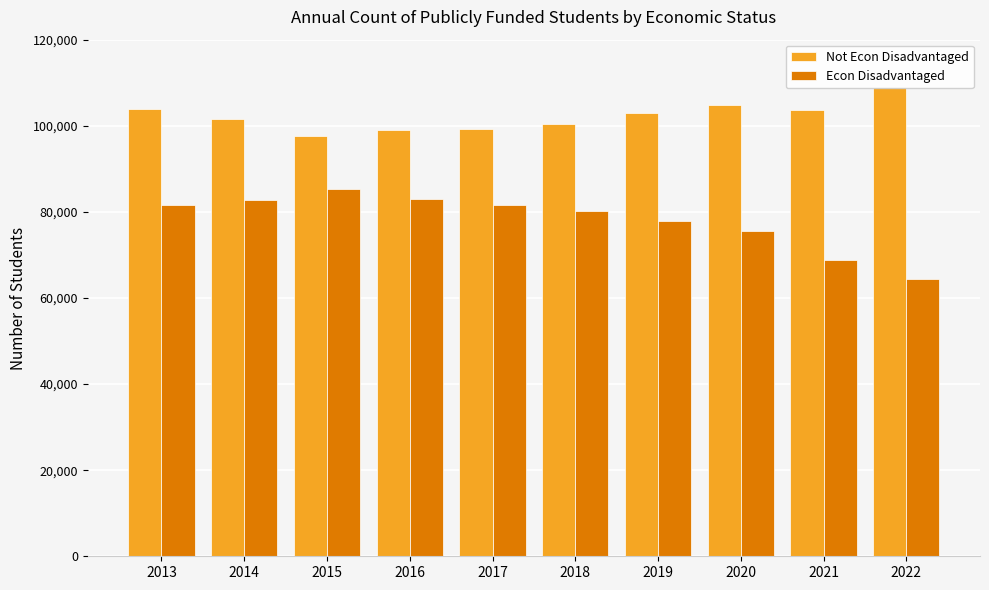

What is the minimum value shown in the chart?

64320